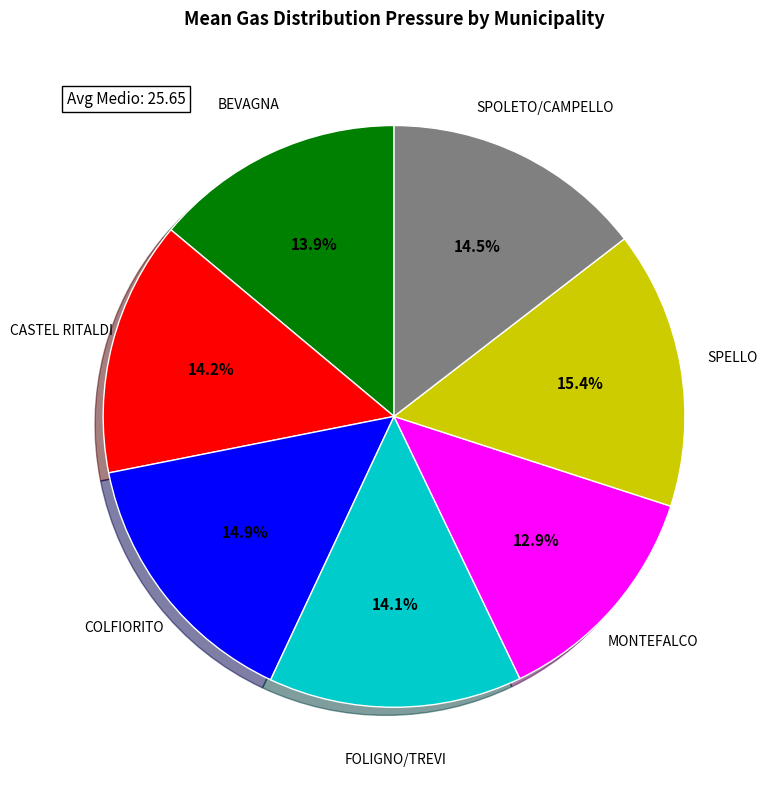

To the nearest percent, what is the combined percentage of MONTEFALCO and BEVAGNA?

27%